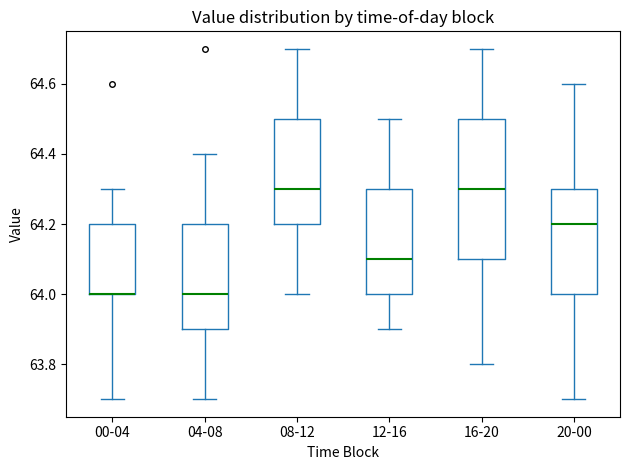

Which box is the tallest, from its lower edge to its upper edge?

16-20